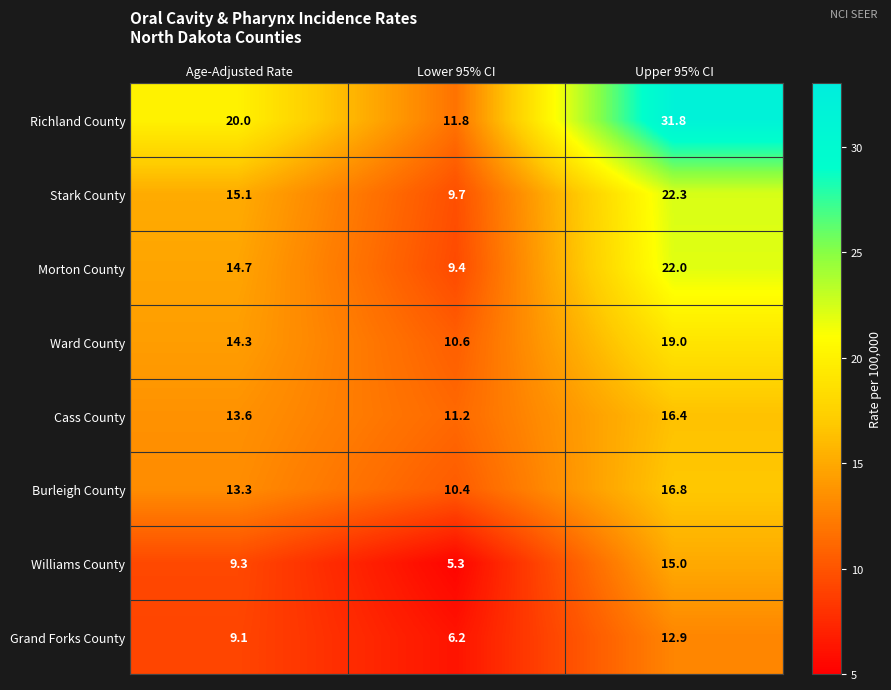

How many categories are shown in the chart?

3